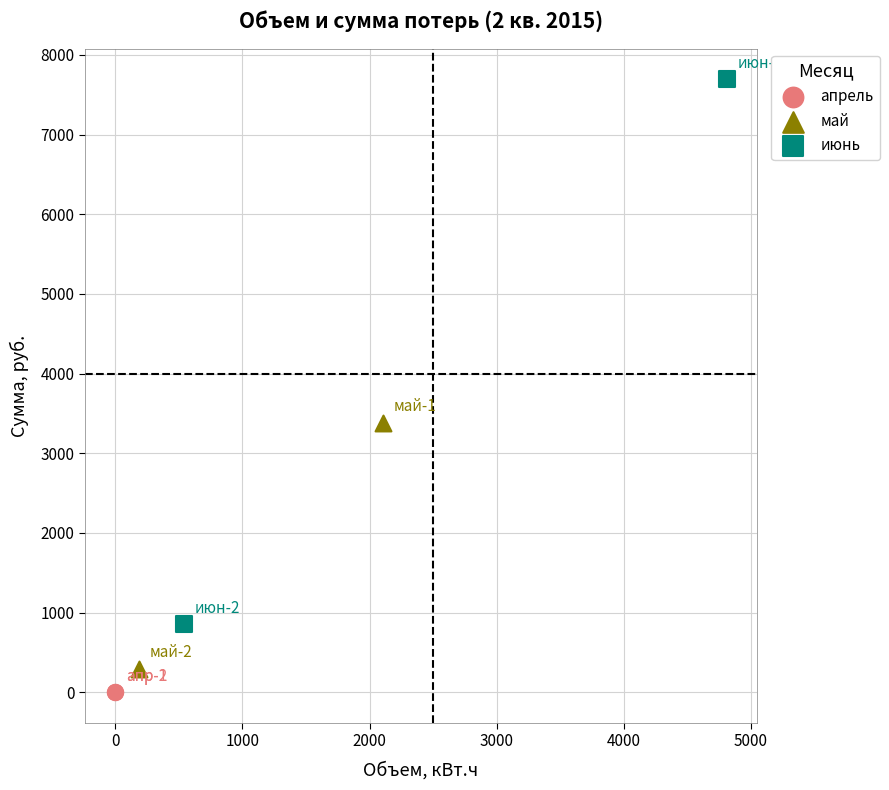

What are all the series names shown in the legend?

апрель, май, июнь